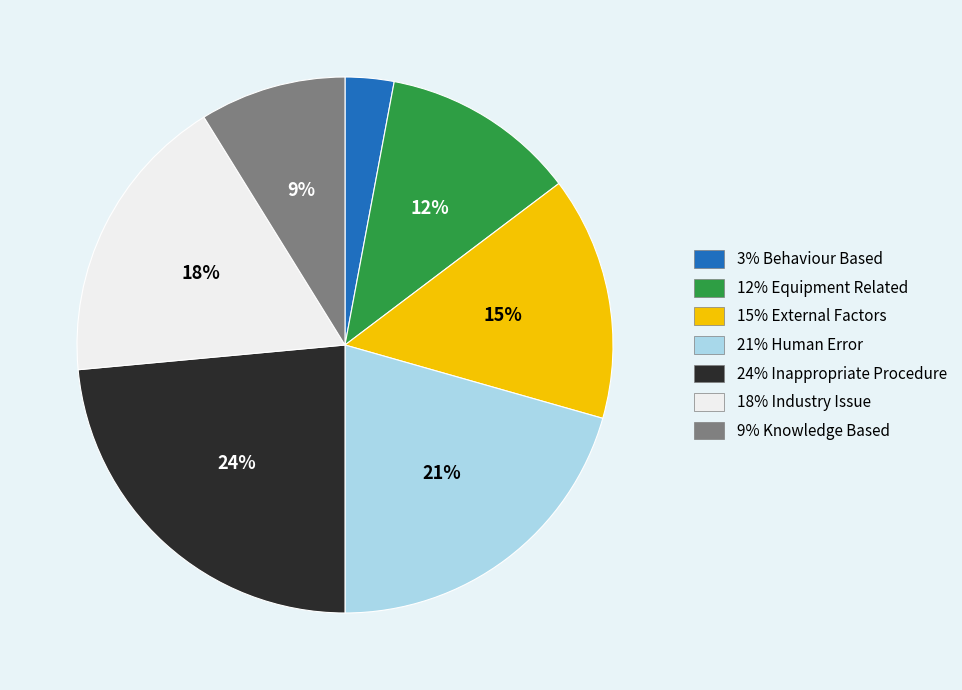

To the nearest percent, what is the average slice percentage?

14%